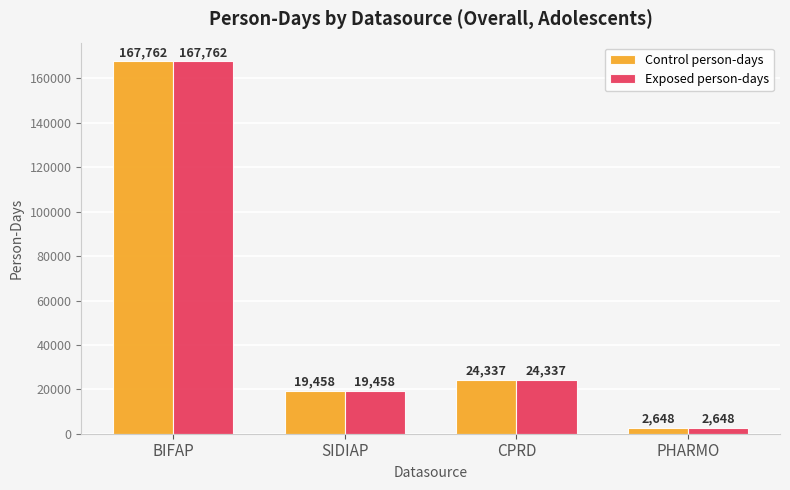

True or false: Control person-days has a value of 38514 at CPRD.

False